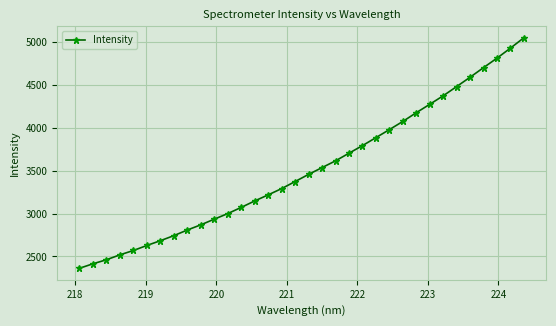

What is the difference between the maximum and minimum values?

2687.0